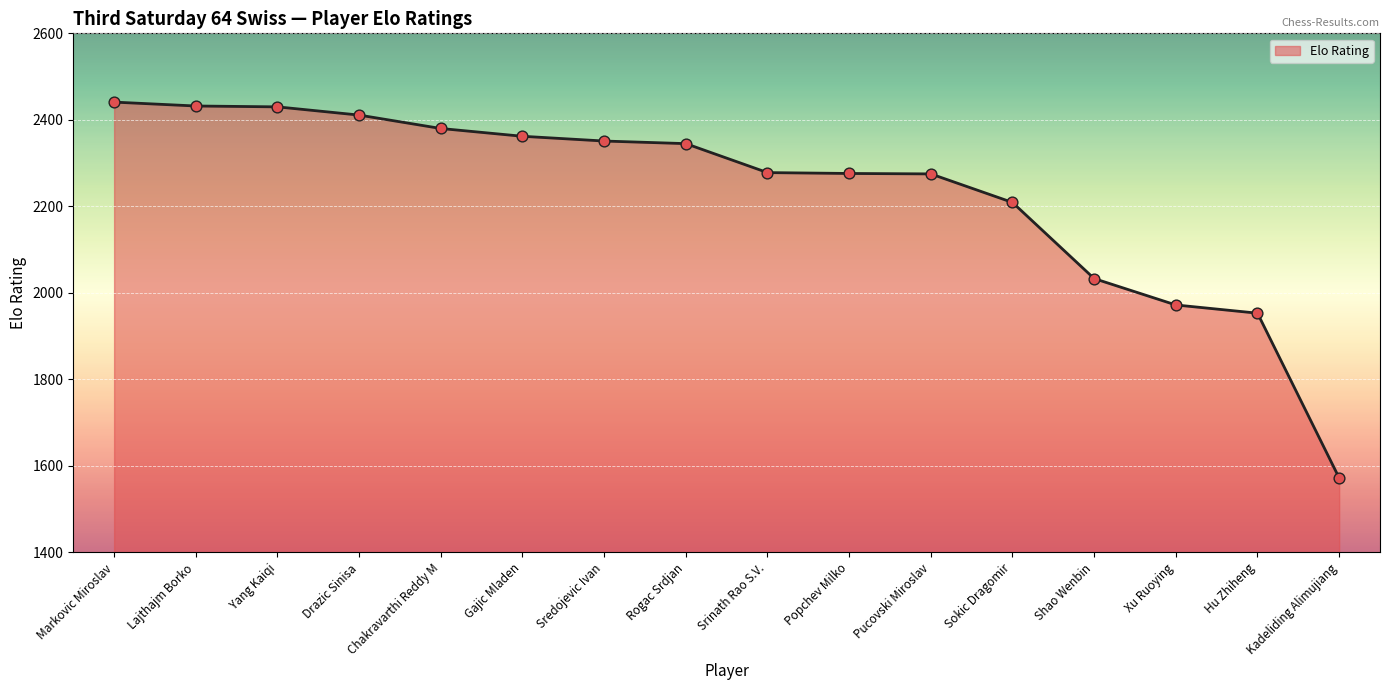

What is the change in value from Lajthajm Borko to Pucovski Miroslav?

-157